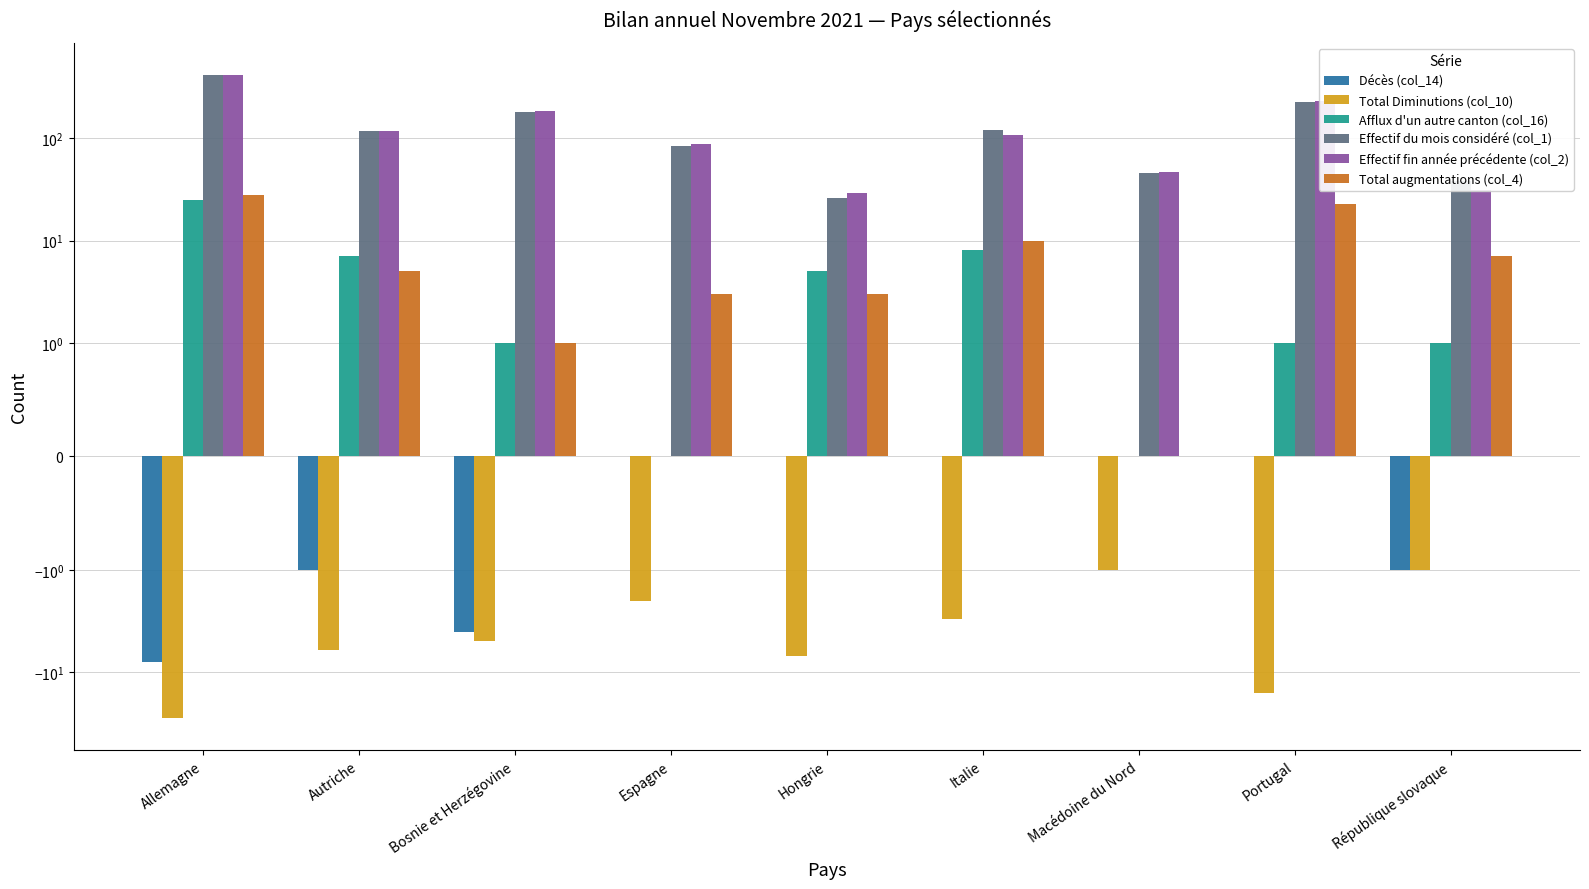

What is the sum of the Total Diminutions (col_10) values at Italie and République slovaque?

-4